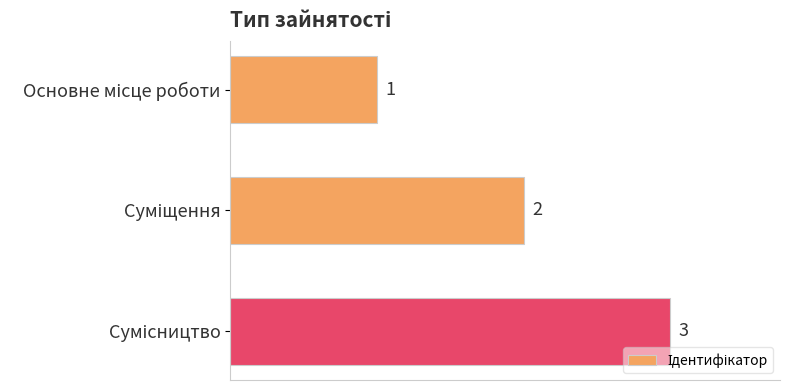

What is the sum of all values?

6